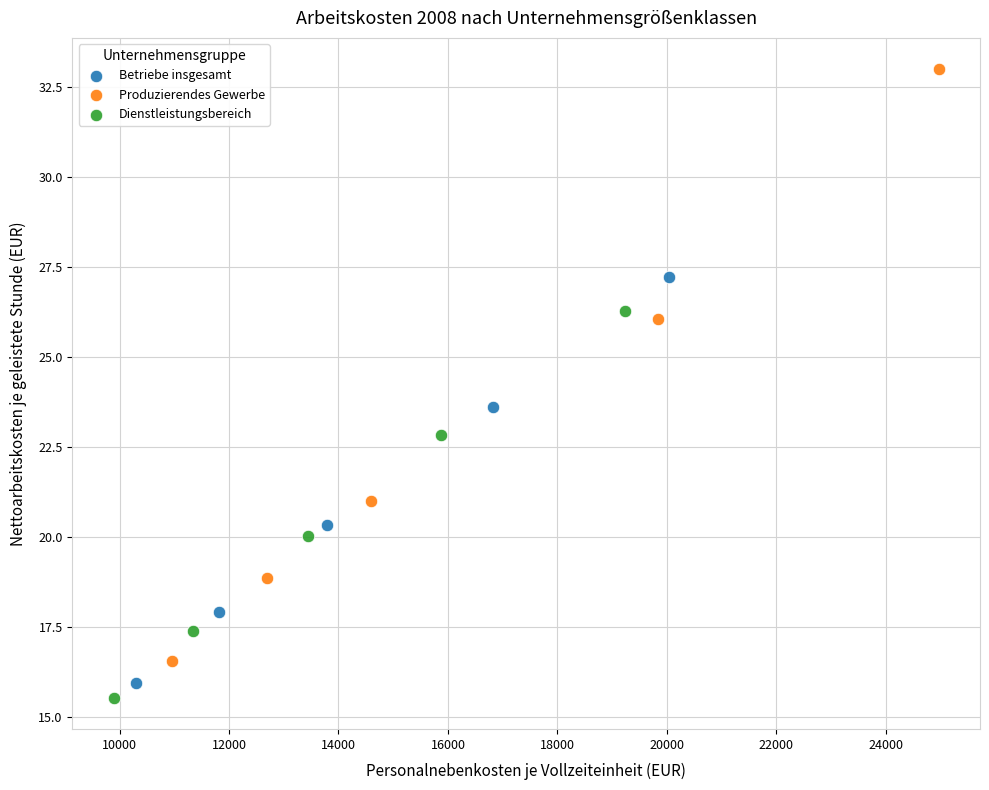

Which series has the largest Y range (max minus min)?

Produzierendes Gewerbe